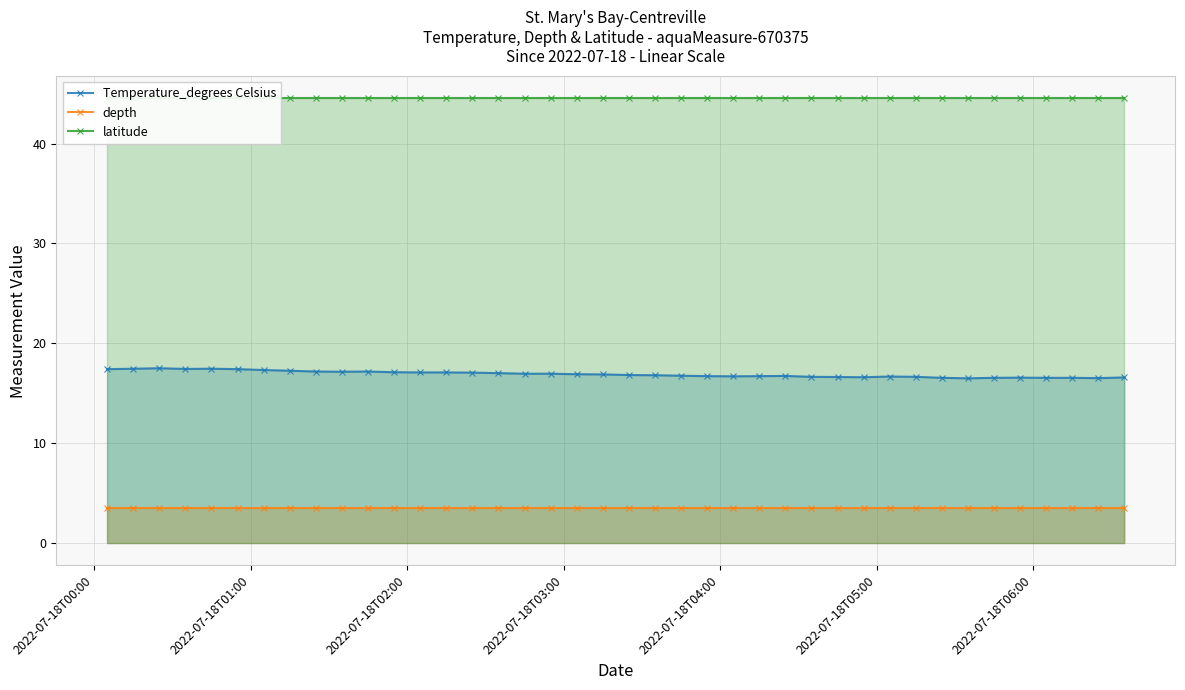

What are all the series names shown in the legend?

Temperature_degrees Celsius, depth, latitude